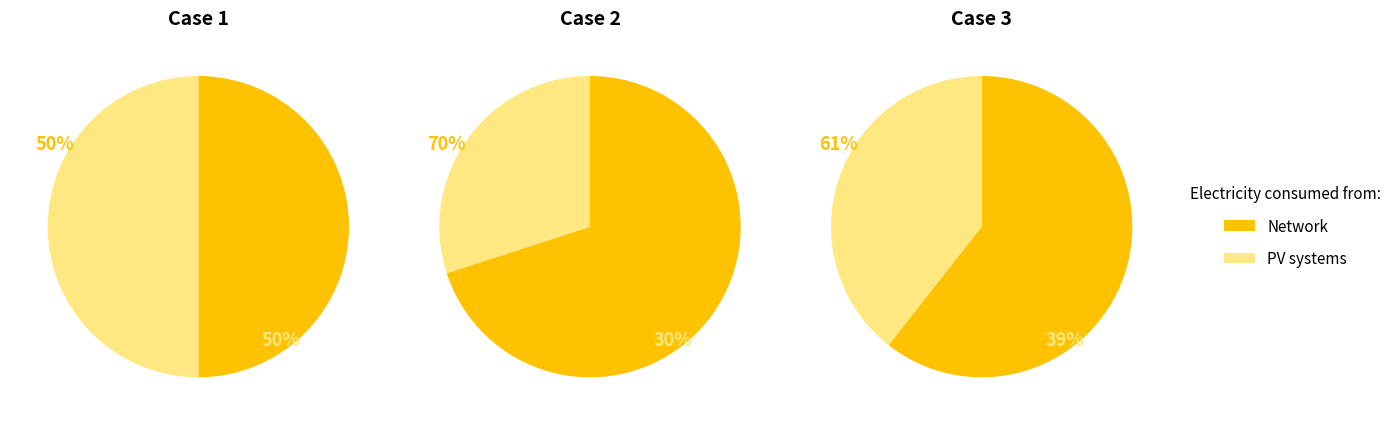

True or false: 1 accounts for 11% of the total.

False